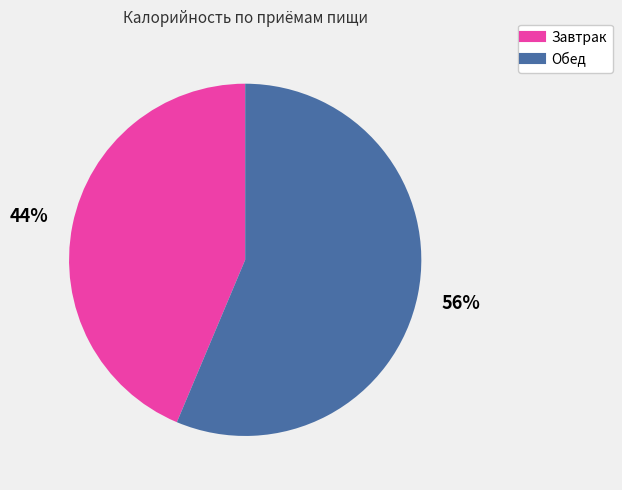

Is there any slice that represents more than half of the pie?

Yes